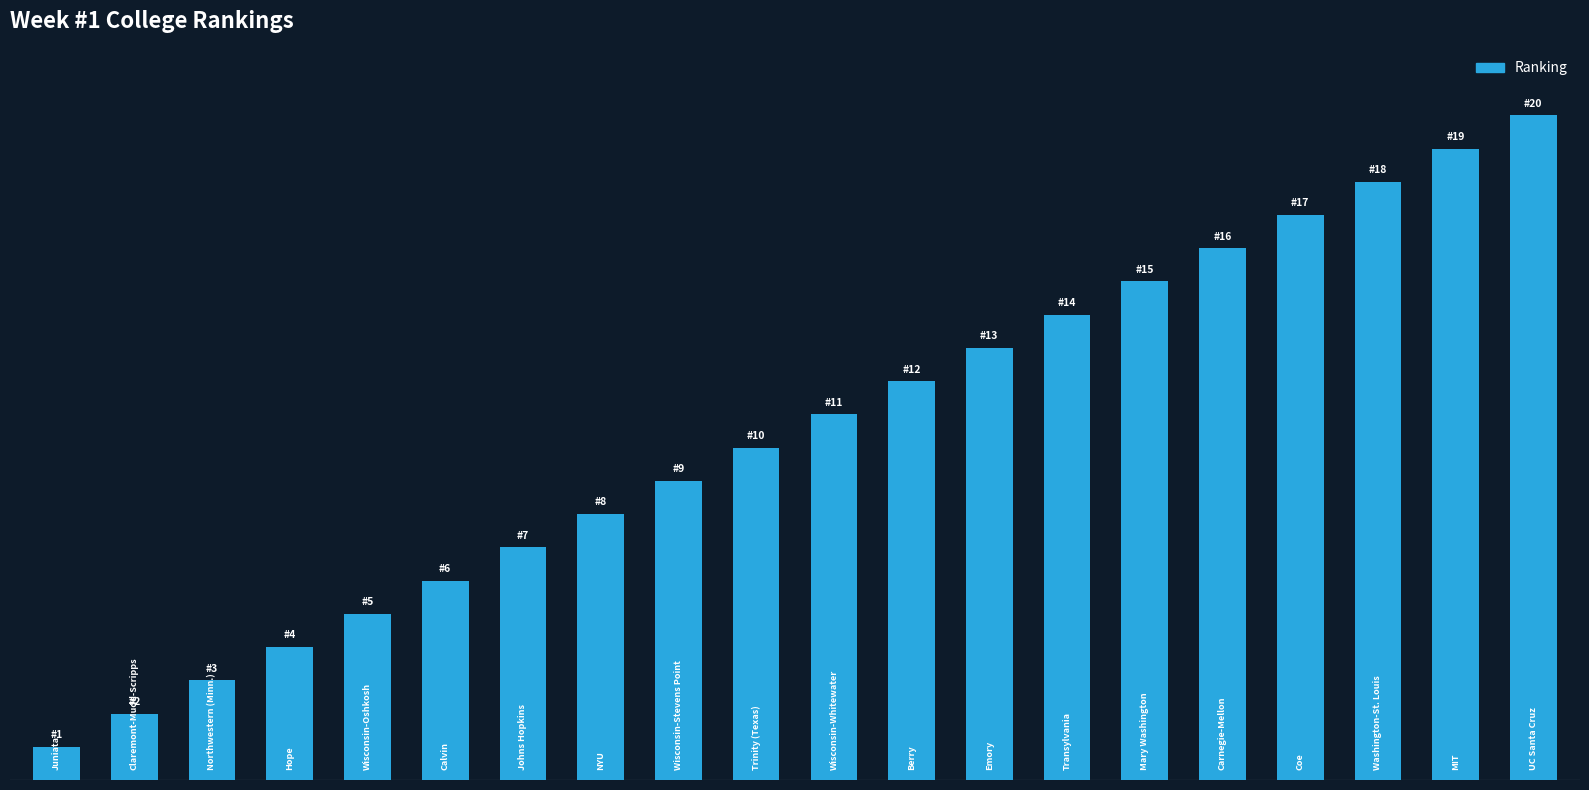

What is the difference between the maximum and minimum values?

19